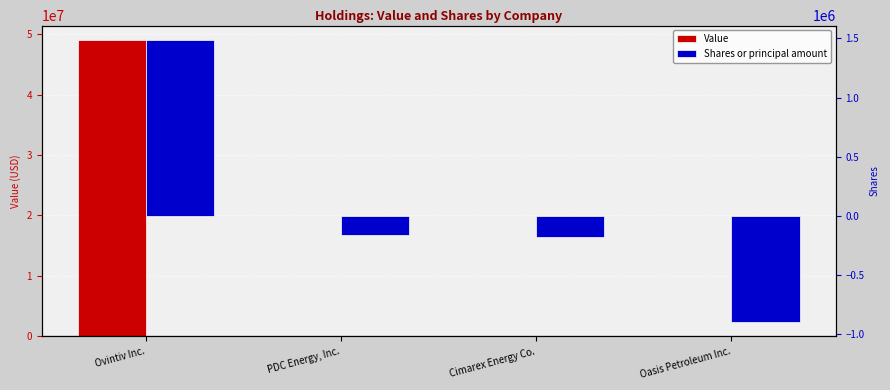

At which category is the sum across all series the highest?

Ovintiv Inc.